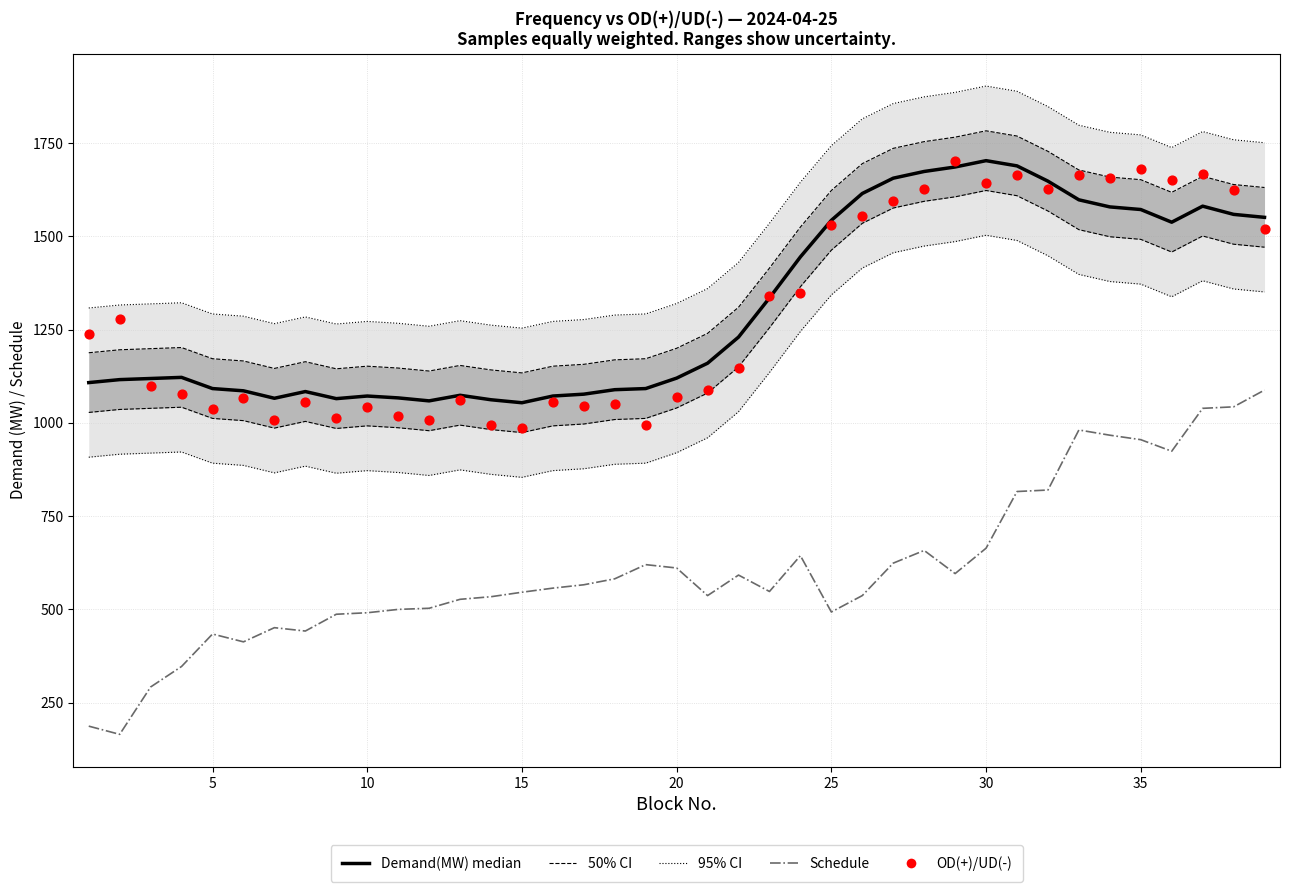

What are all the series names shown in the legend?

95% CI, 50% CI, Demand(MW) median, Schedule, OD(+)/UD(-)